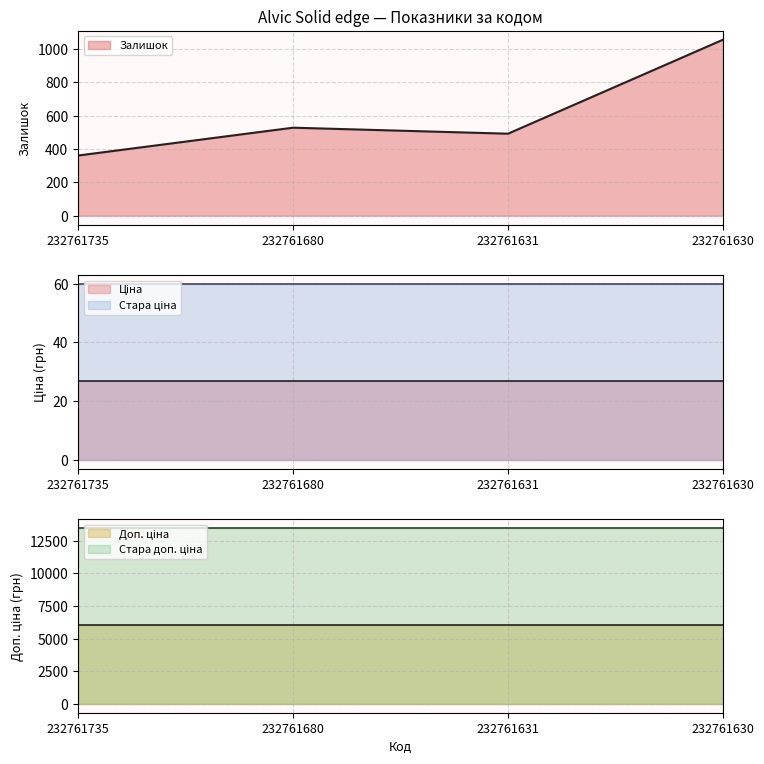

What is the value of the Стара доп. ціна point at the 4th from the left?

13493.2